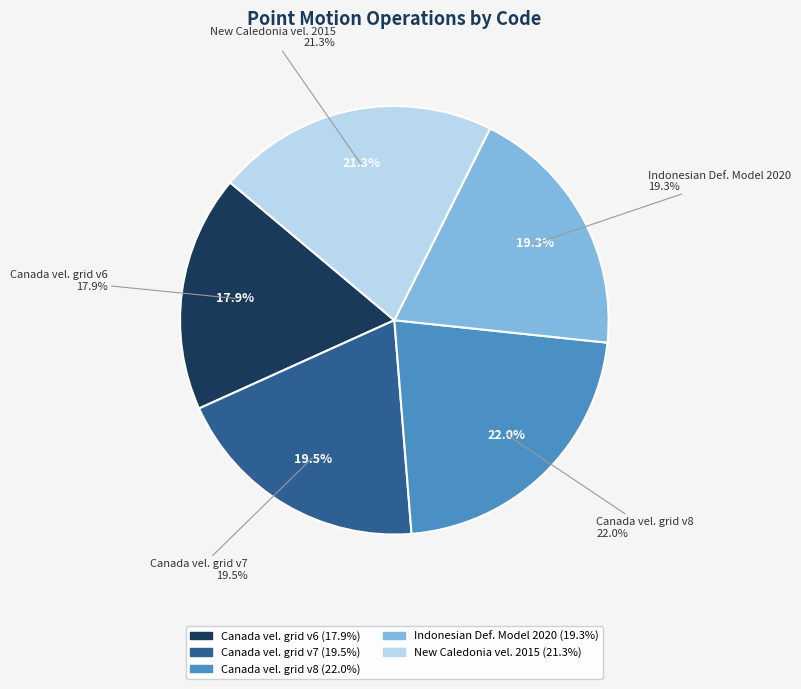

What is the ratio of the value at Canada velocity grid v6 to the value at New Caledonia velocity model 2015?

0.8